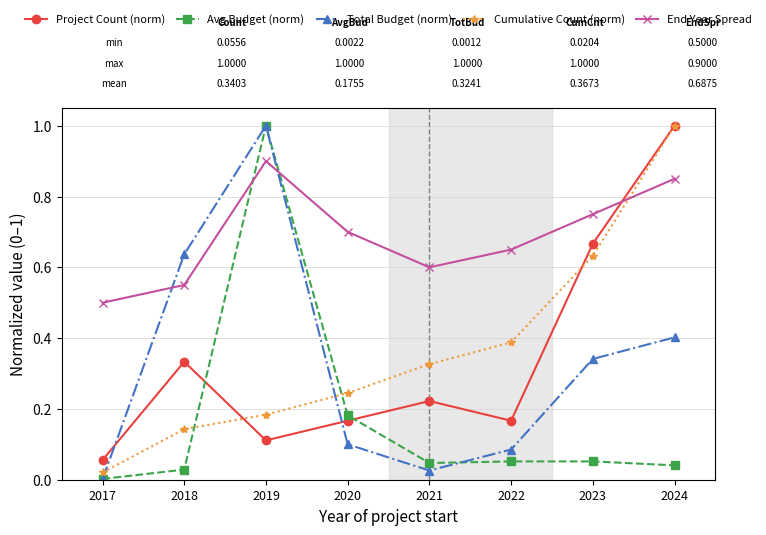

True or false: Avg Budget (norm) has more than 0 points higher than both neighbors.

True